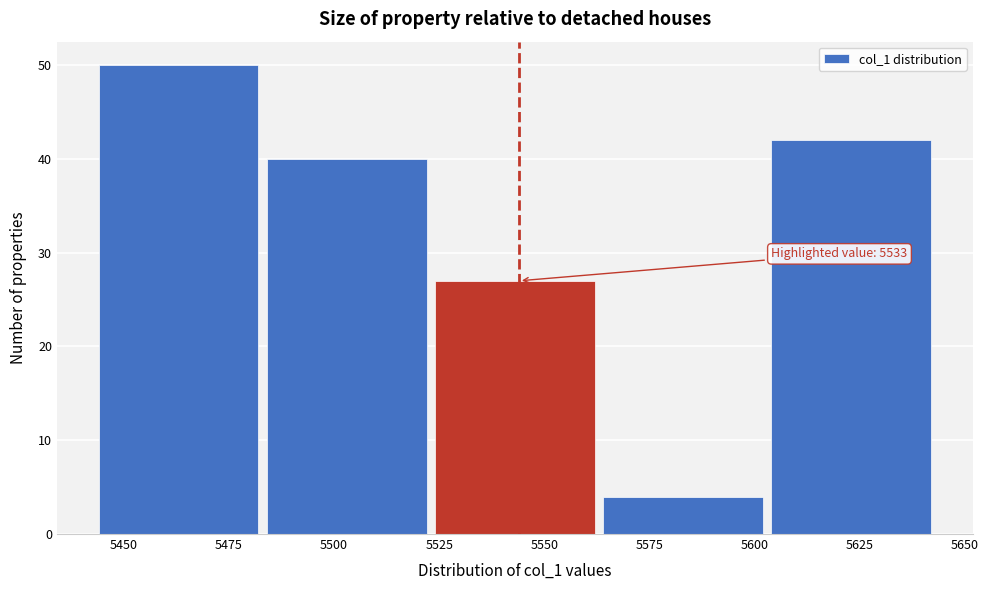

Which range on the x-axis has the tallest bar?

5444 to 5484